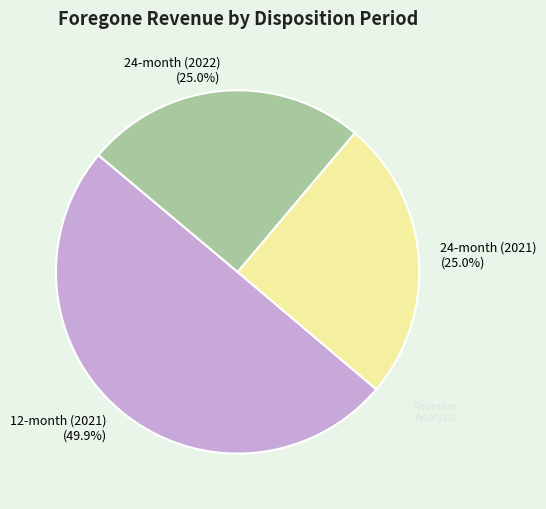

Which slice is the largest?

12-month (2021)